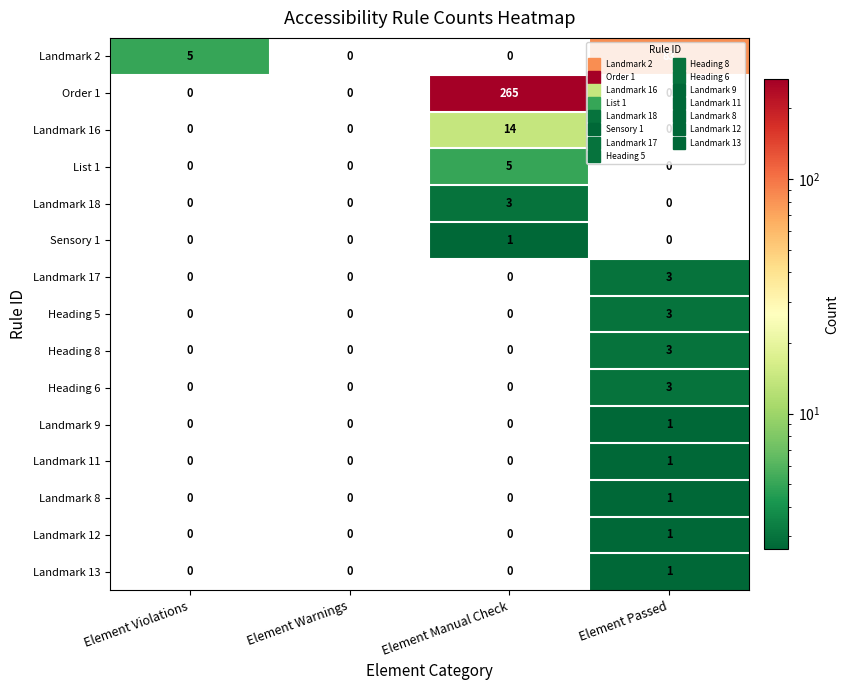

Count the number of data series in this chart.

15